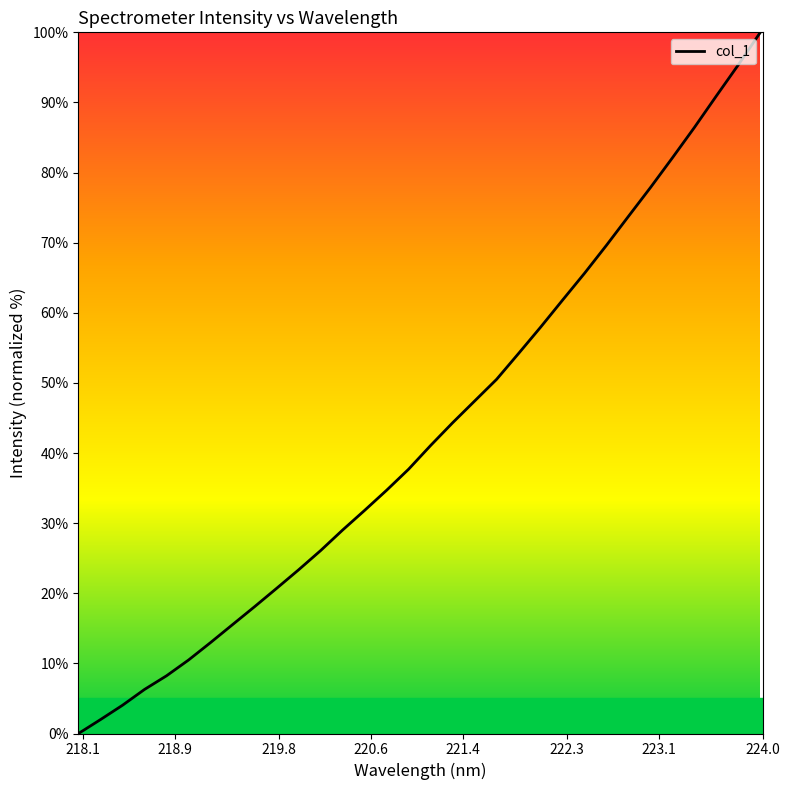

What is the greatest value displayed?

100.0